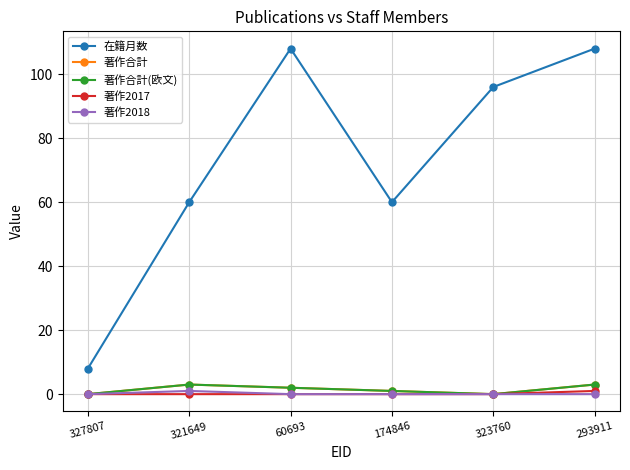

Rank the series at 60693 from lowest to highest value.

著作2017, 著作2018, 著作合計, 著作合計(欧文), 在籍月数